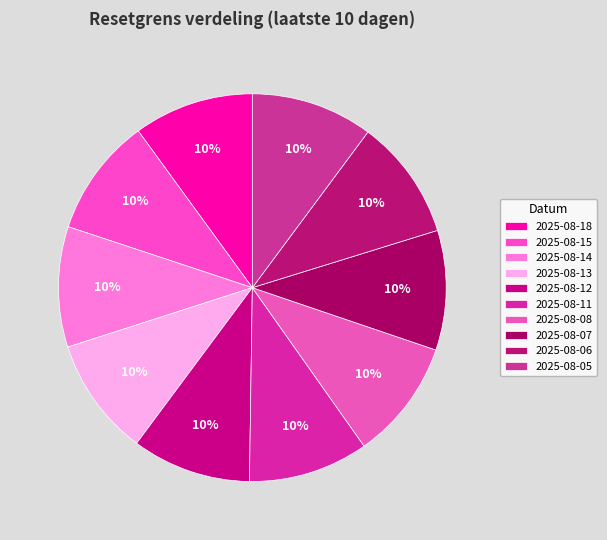

Combined, do 2025-08-13 and 2025-08-12 account for over 50%?

No